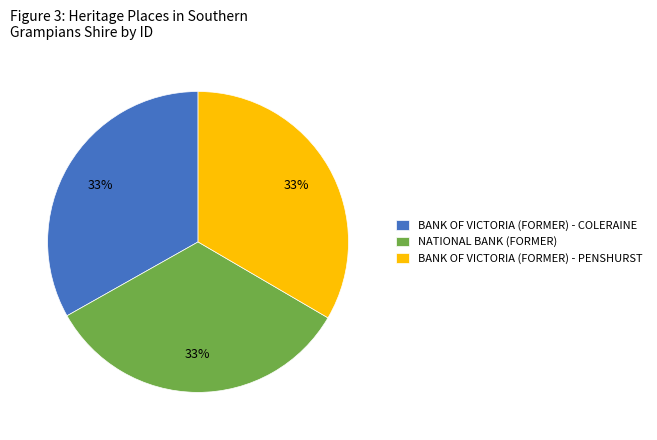

Does BANK OF VICTORIA (FORMER) - COLERAINE account for over 50% of the chart?

No